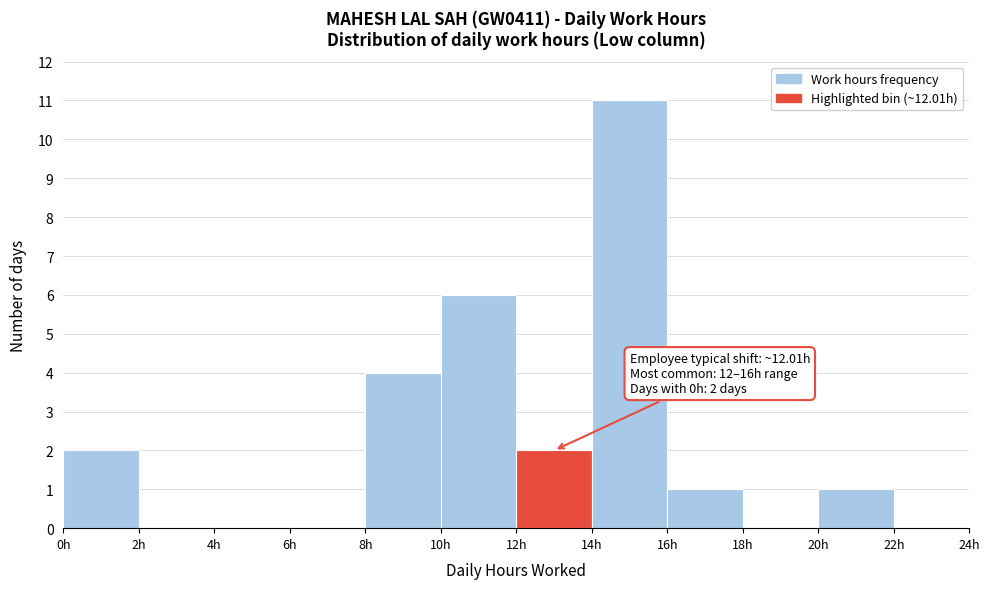

Which range on the x-axis has the tallest bar?

14 to 16